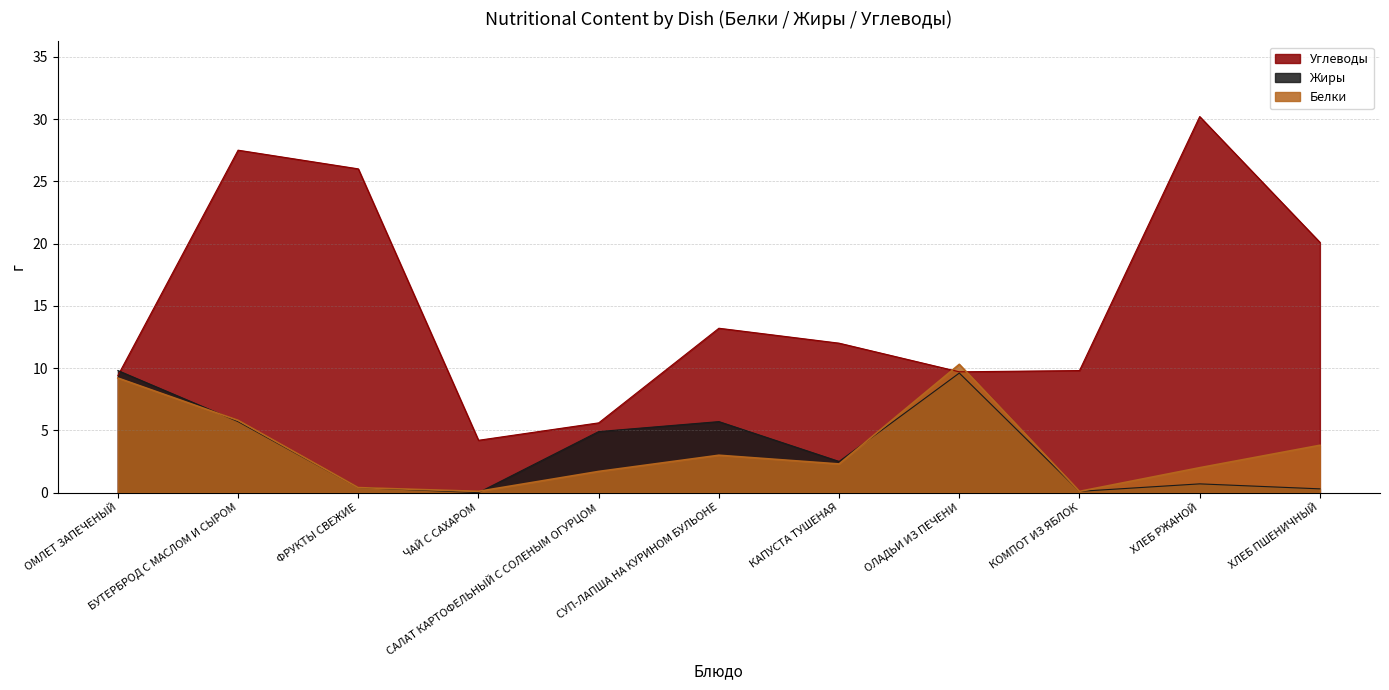

How many intersections are there between Белки and Углеводы?

2